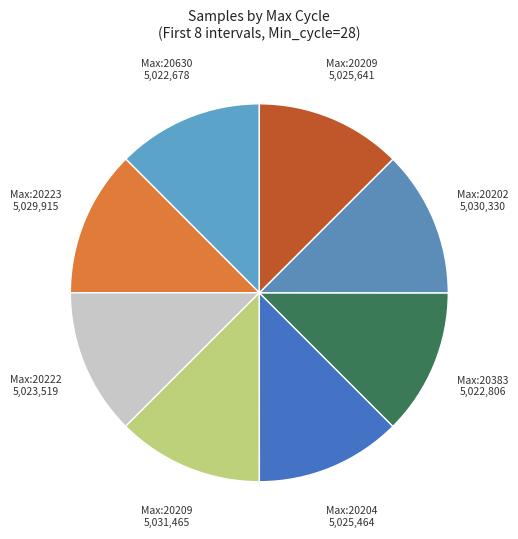

Does any single category account for the majority?

No